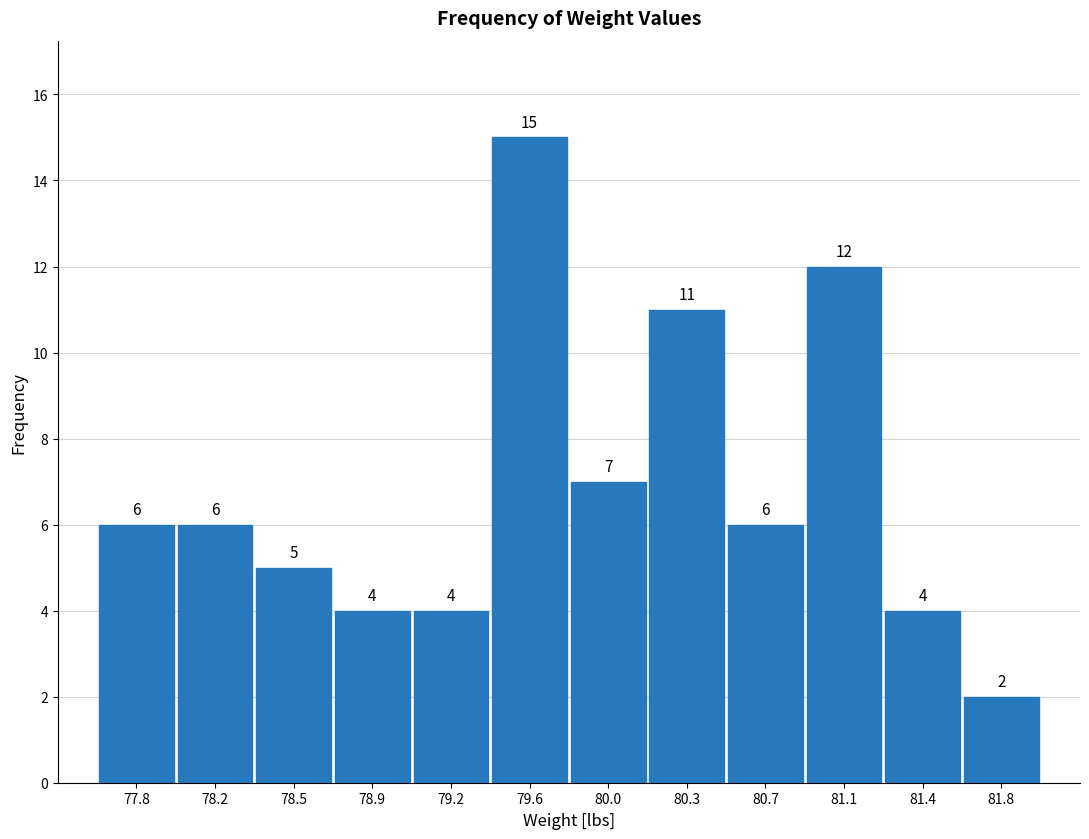

Reading left to right, list all the values displayed in this chart.

77.8=6	78.2=6	78.5=5	78.9=4	79.2=4	79.6=15	80.0=7	80.3=11	80.7=6	81.1=12	81.4=4	81.8=2